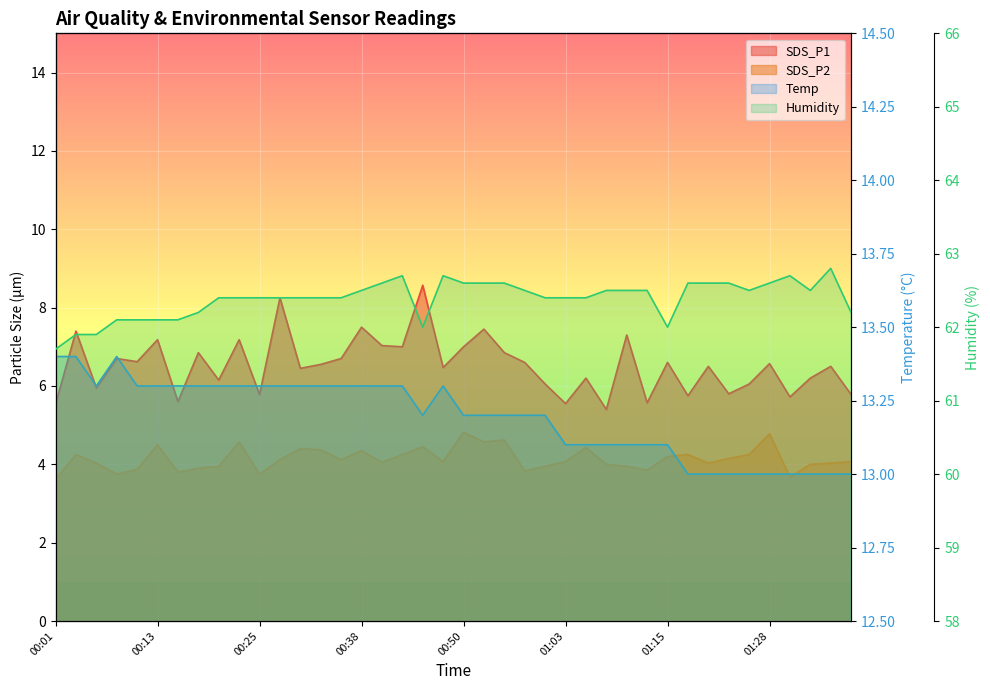

Where is the first local maximum for Humidity?

00:43